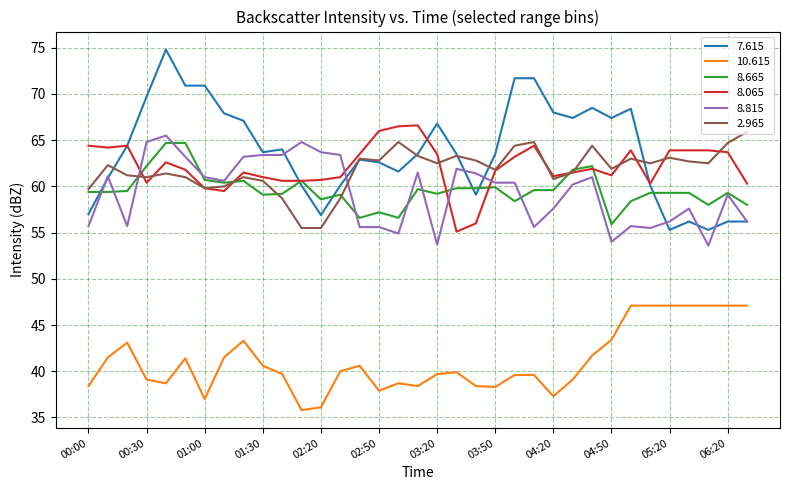

Which series has the largest range (max minus min)?

7.615